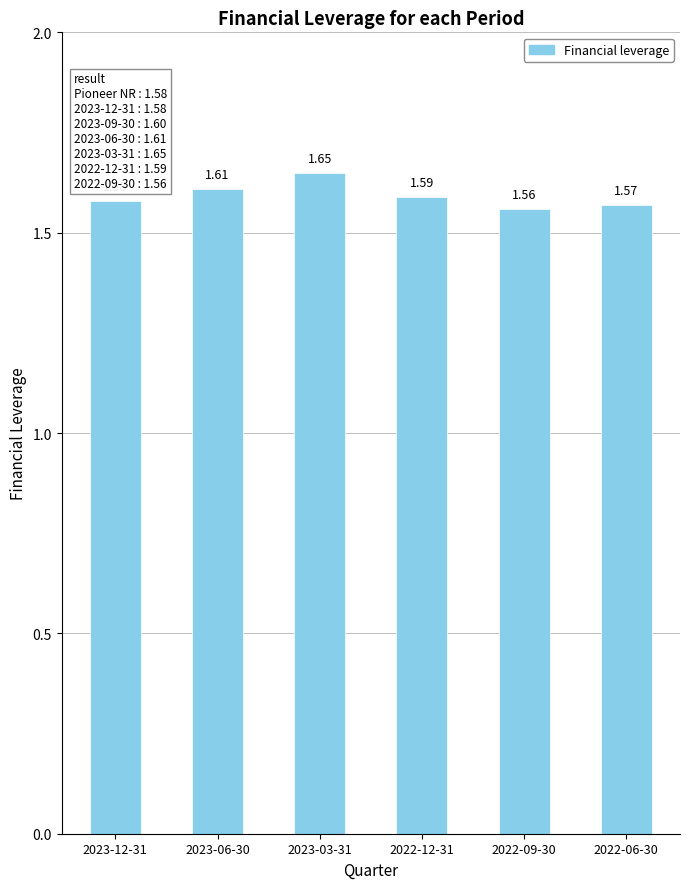

What is the sum of all values?

9.6